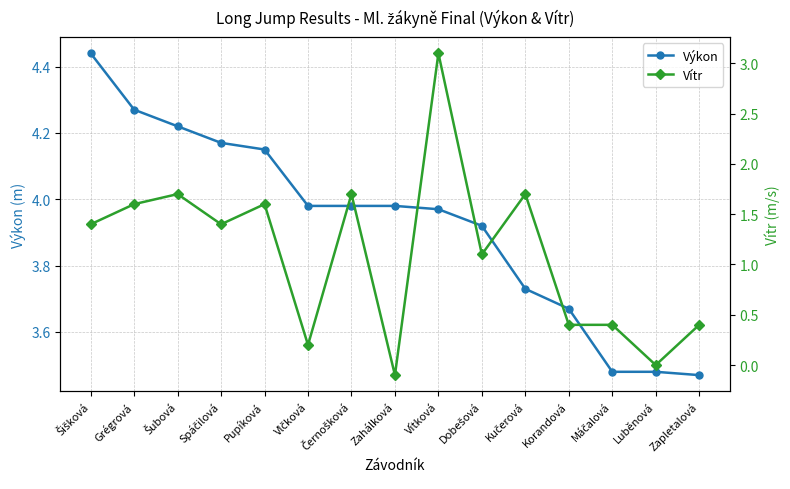

Between Pupíková and Korandová, which series saw the biggest shift?

Vítr